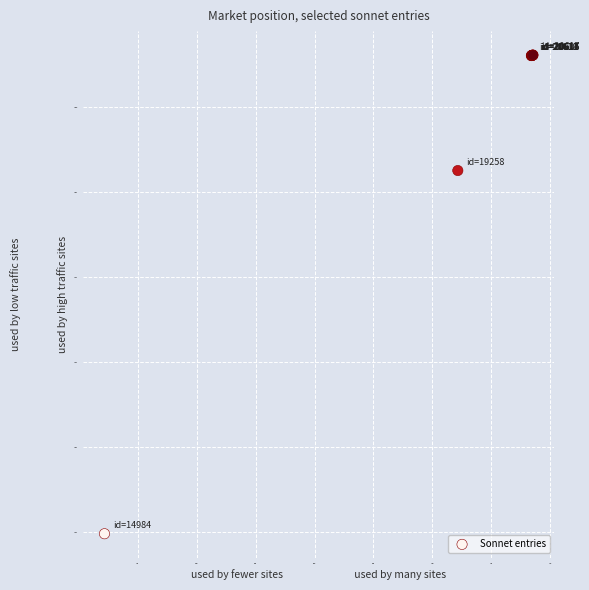

What Y value in the scatter plot is closest to 17800?

19258